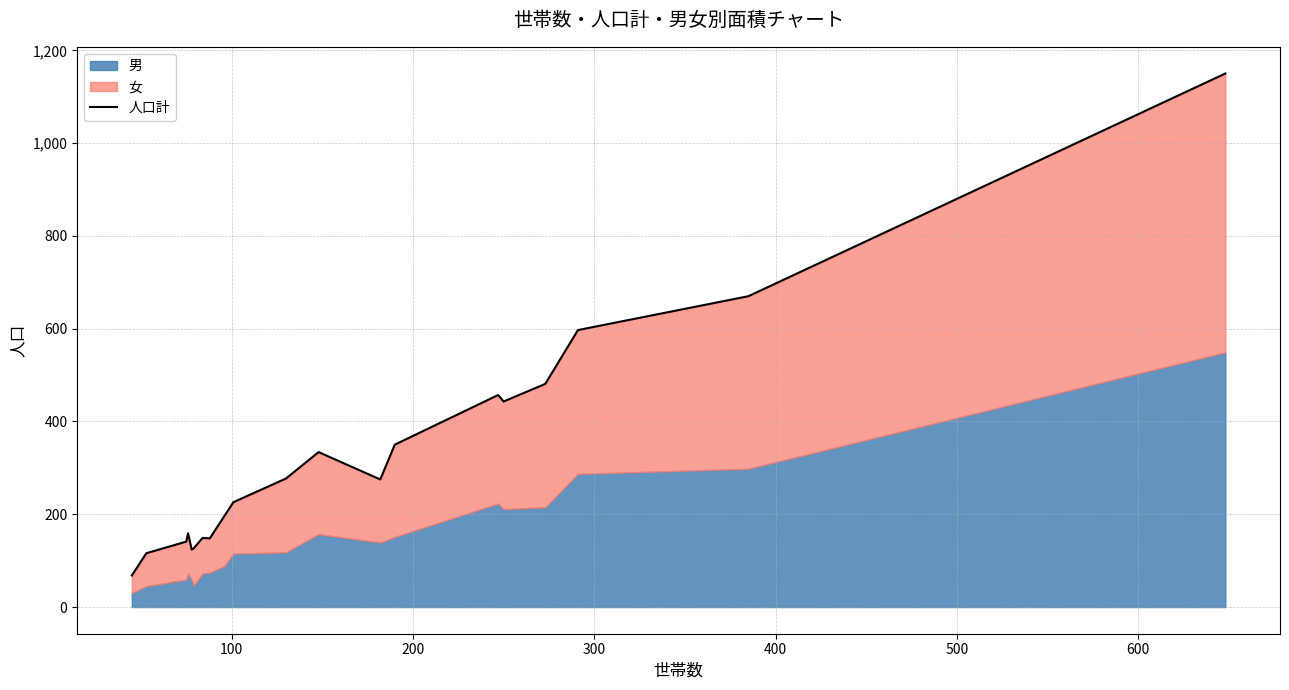

What is the maximum value shown in the chart?

1150